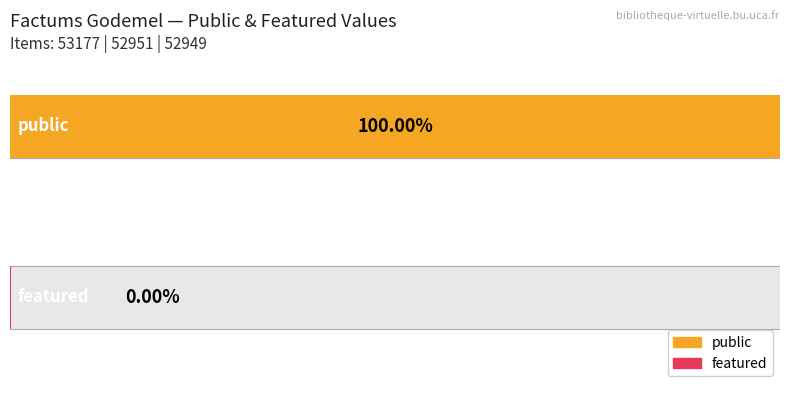

Is the value of featured at 52949 greater than the value of public at 52949?

No